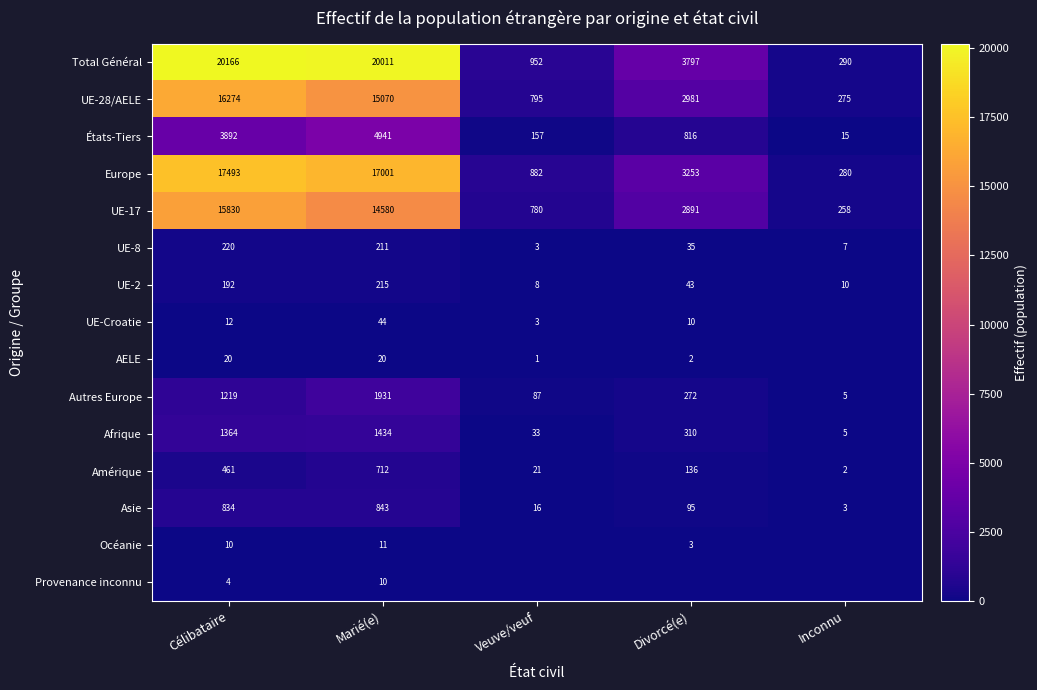

What is the sum of the AELE values at Divorcé(e) and Veuve/veuf?

3